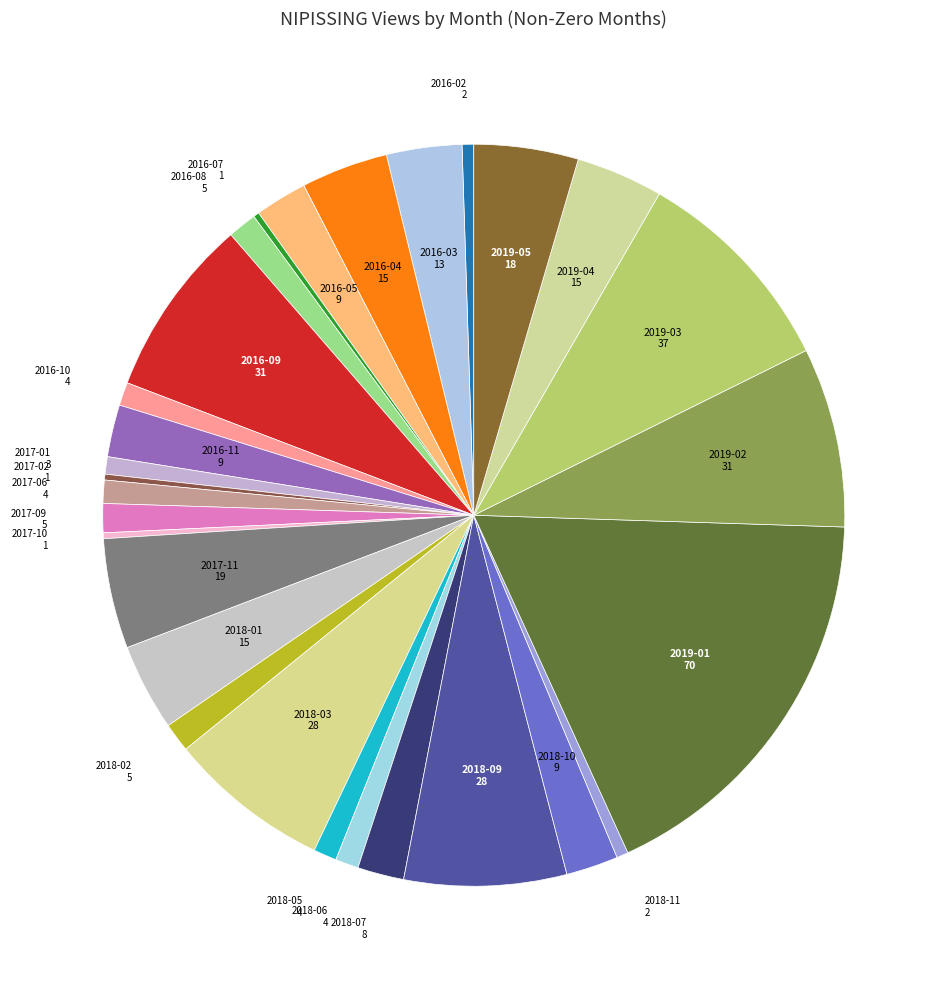

Is the sum of 2017-09 and 2019-05 greater than half?

No